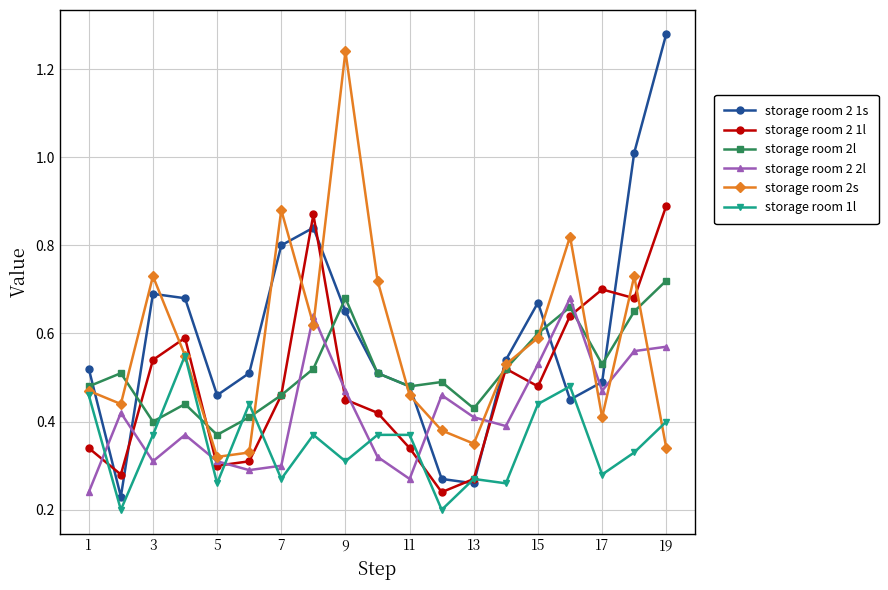

Which series has the widest spread of values?

storage room 2 1s